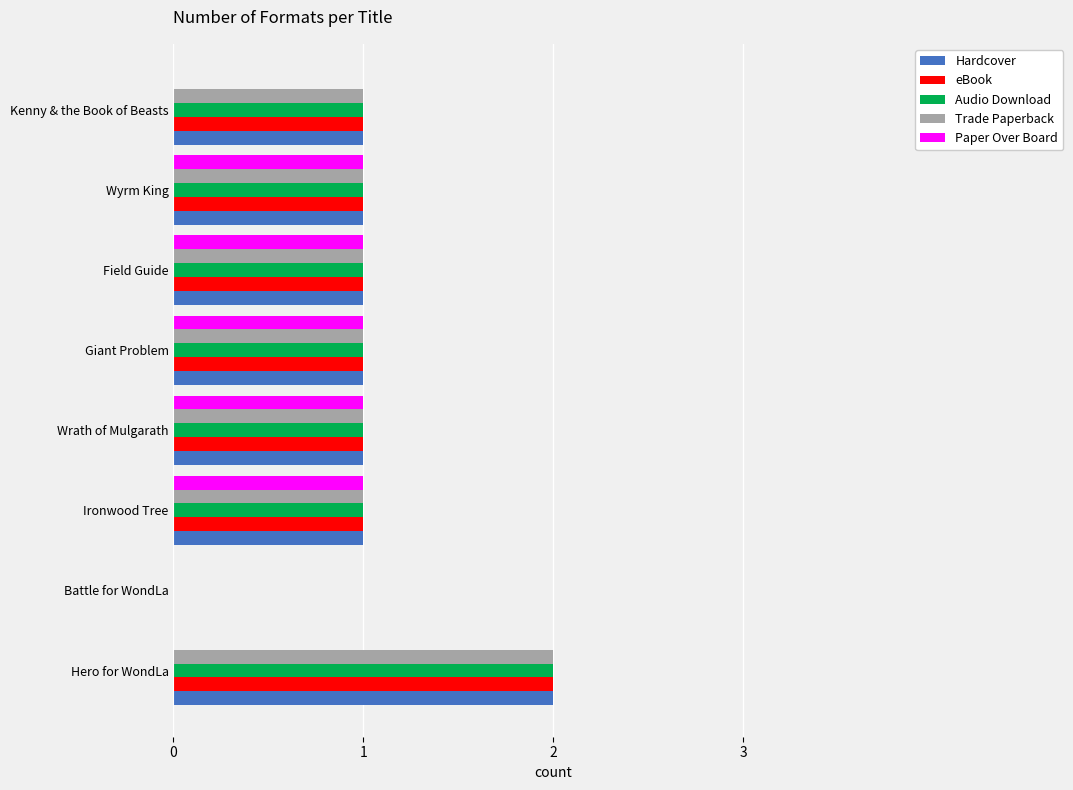

True or false: eBook has a value of 1 at Field Guide.

True